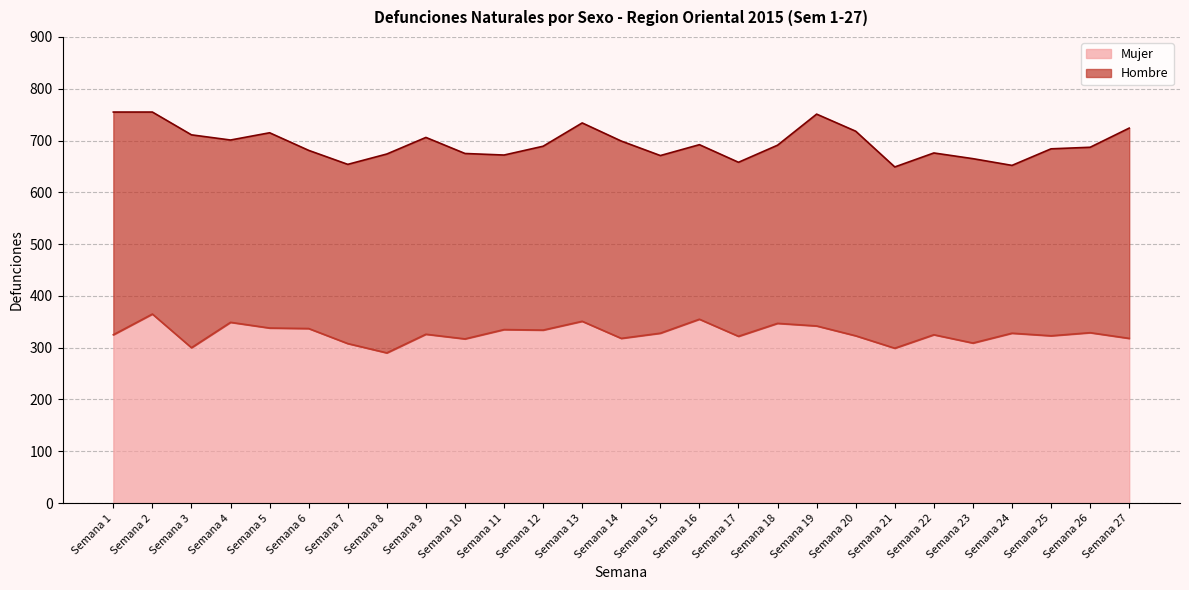

At which label does Mujer reach its peak?

Semana 2